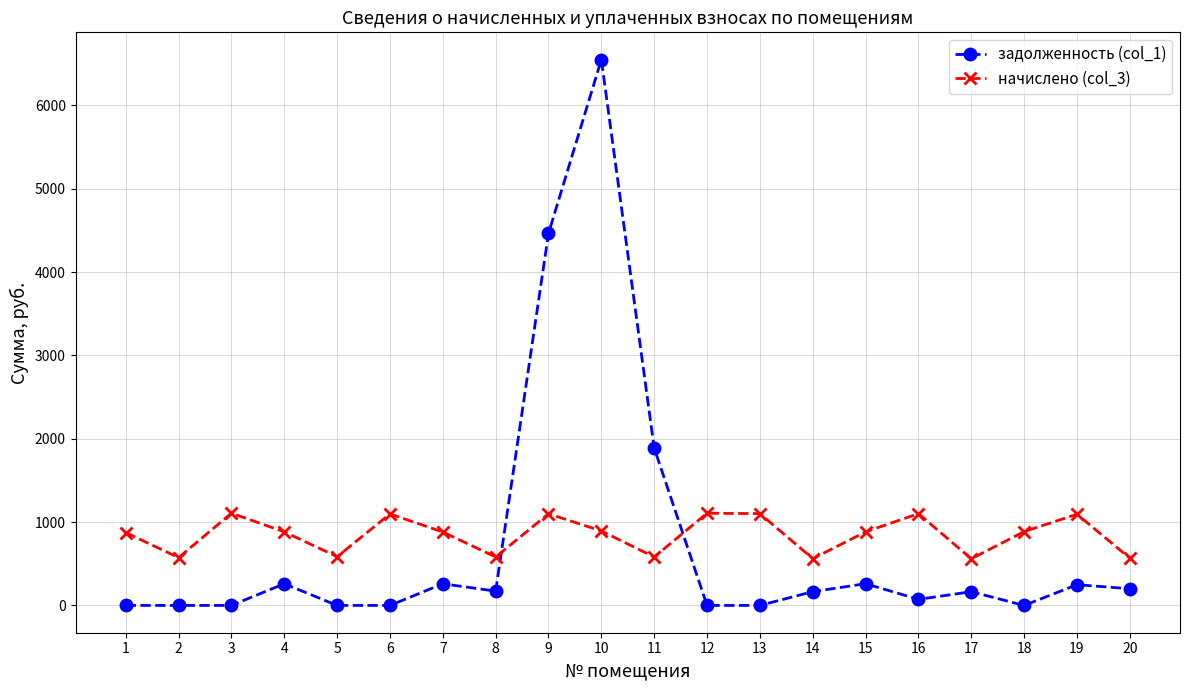

Where does the начислено (col_3) series first go above 882?

3